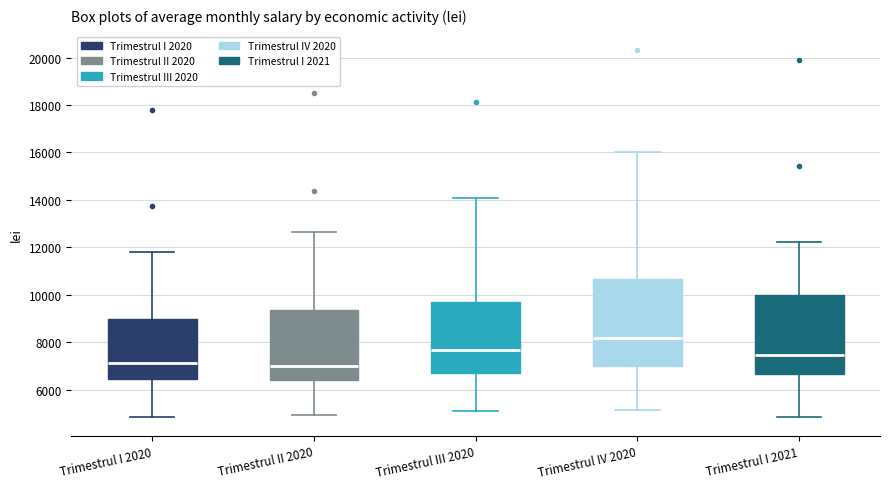

Which box is the tallest, from its lower edge to its upper edge?

Trimestrul IV 2020